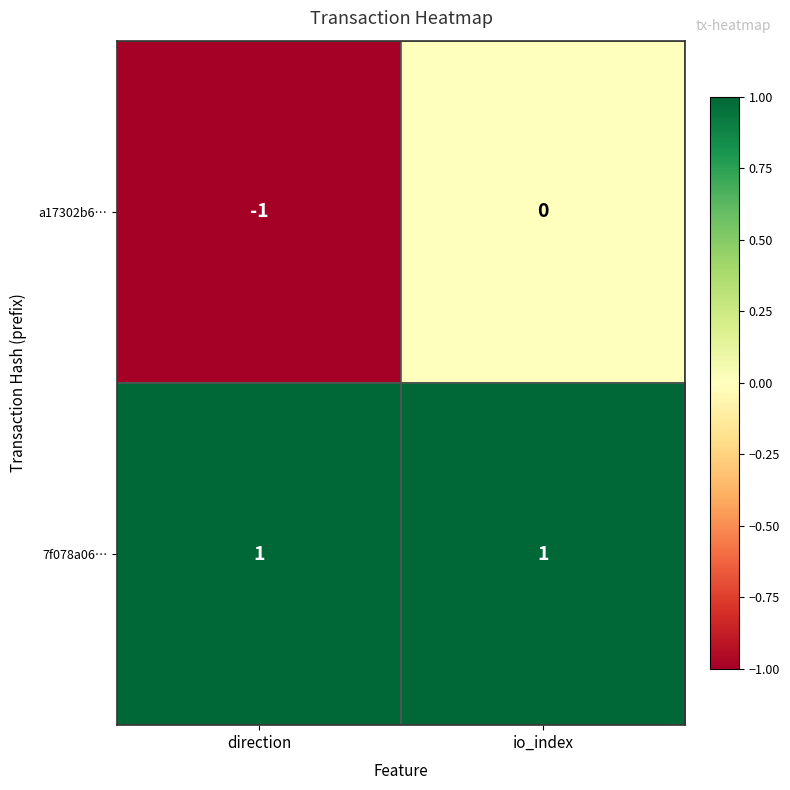

How many series are shown in this chart?

2